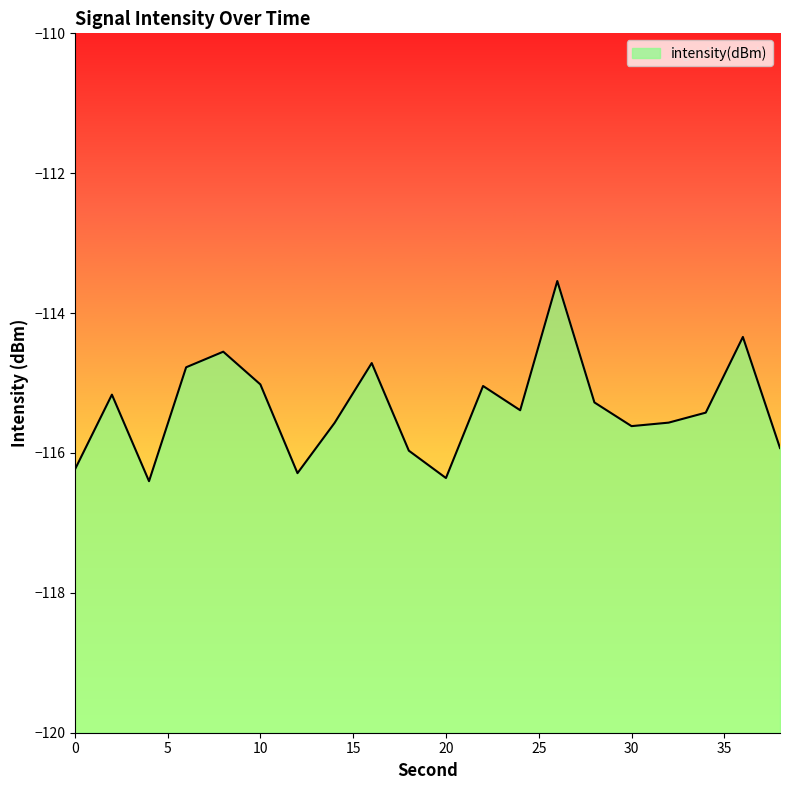

Rank the categories by value from highest to lowest.

26, 36, 8, 16, 6, 10, 22, 2, 28, 24, 34, 32, 14, 30, 38, 18, 0, 12, 20, 4